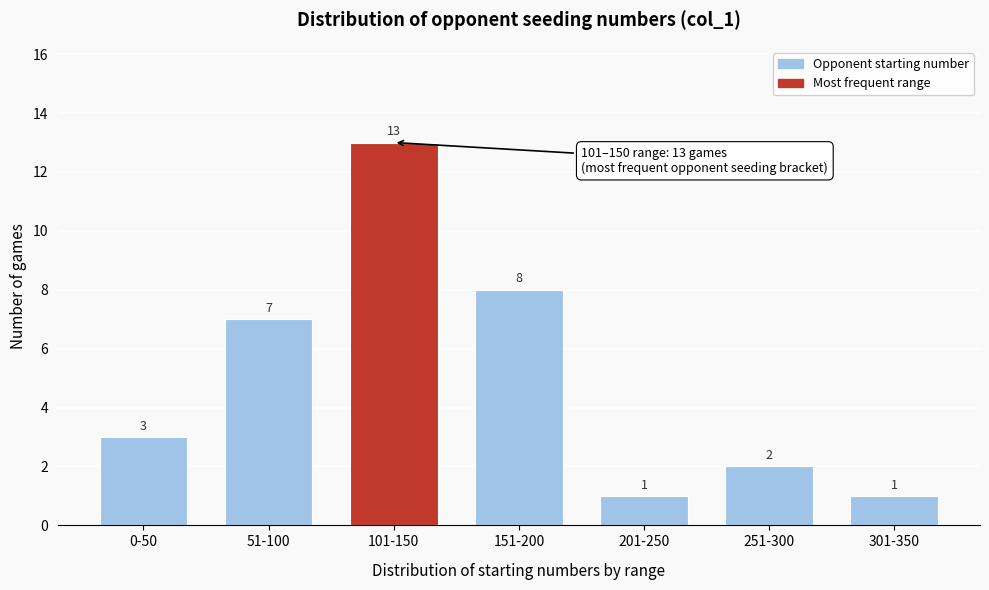

Reading right to left, transcribe all the data shown in this chart.

1	2	1	8	13	7	3